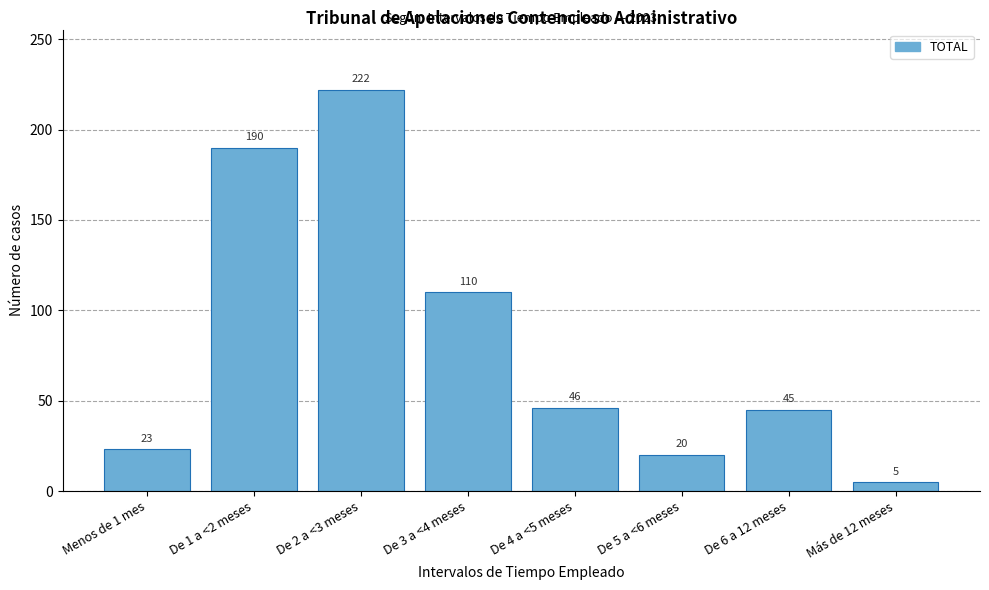

Reading left to right, transcribe all the data shown in this chart.

Menos de 1 mes=23	De 1 a <2 meses=190	De 2 a <3 meses=222	De 3 a <4 meses=110	De 4 a <5 meses=46	De 5 a <6 meses=20	De 6 a 12 meses=45	Más de 12 meses=5